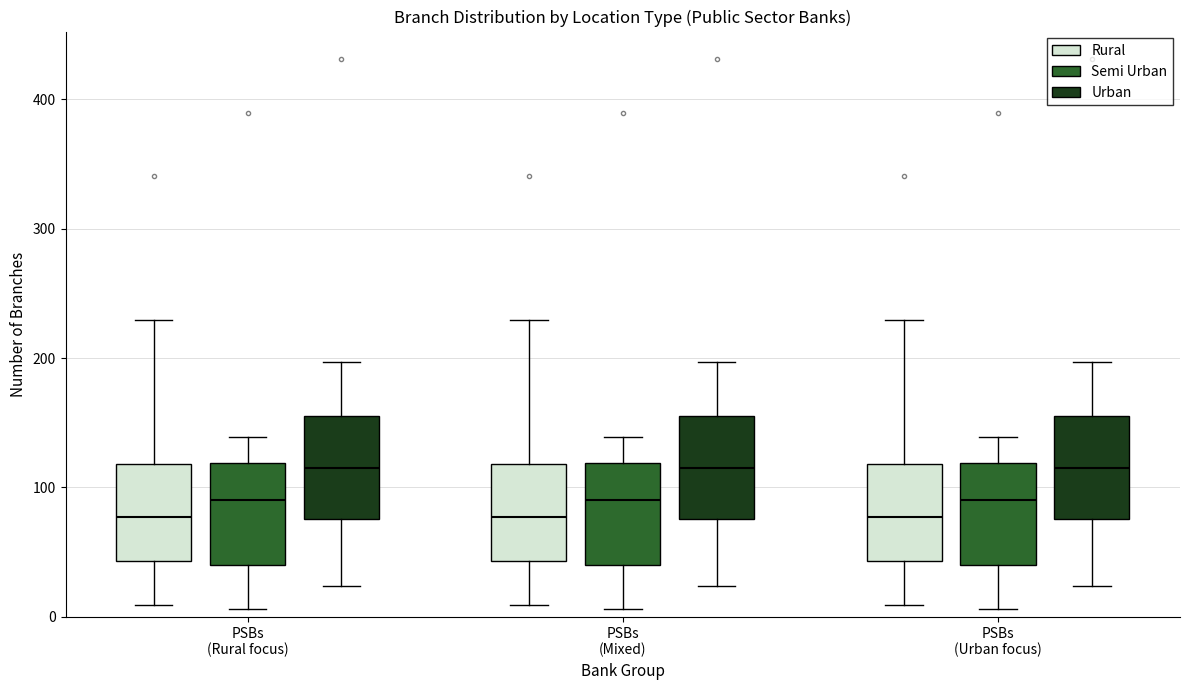

Reading left to right, transcribe this box plot: for each box, give where its median line is, the range the box spans, and where its two whiskers end, as read against the y-axis. The values are not printed on the chart, so give them approximately, as read against the axis.

PSBs (Rural focus) (Rural): median 80, box 40 to 120, whiskers 10 to 230
PSBs (Rural focus) (Semi Urban): median 90, box 40 to 120, whiskers 10 to 140
PSBs (Rural focus) (Urban): median 120, box 80 to 160, whiskers 20 to 200
PSBs (Mixed) (Rural): median 80, box 40 to 120, whiskers 10 to 230
PSBs (Mixed) (Semi Urban): median 90, box 40 to 120, whiskers 10 to 140
PSBs (Mixed) (Urban): median 120, box 80 to 160, whiskers 20 to 200
PSBs (Urban focus) (Rural): median 80, box 40 to 120, whiskers 10 to 230
PSBs (Urban focus) (Semi Urban): median 90, box 40 to 120, whiskers 10 to 140
PSBs (Urban focus) (Urban): median 120, box 80 to 160, whiskers 20 to 200